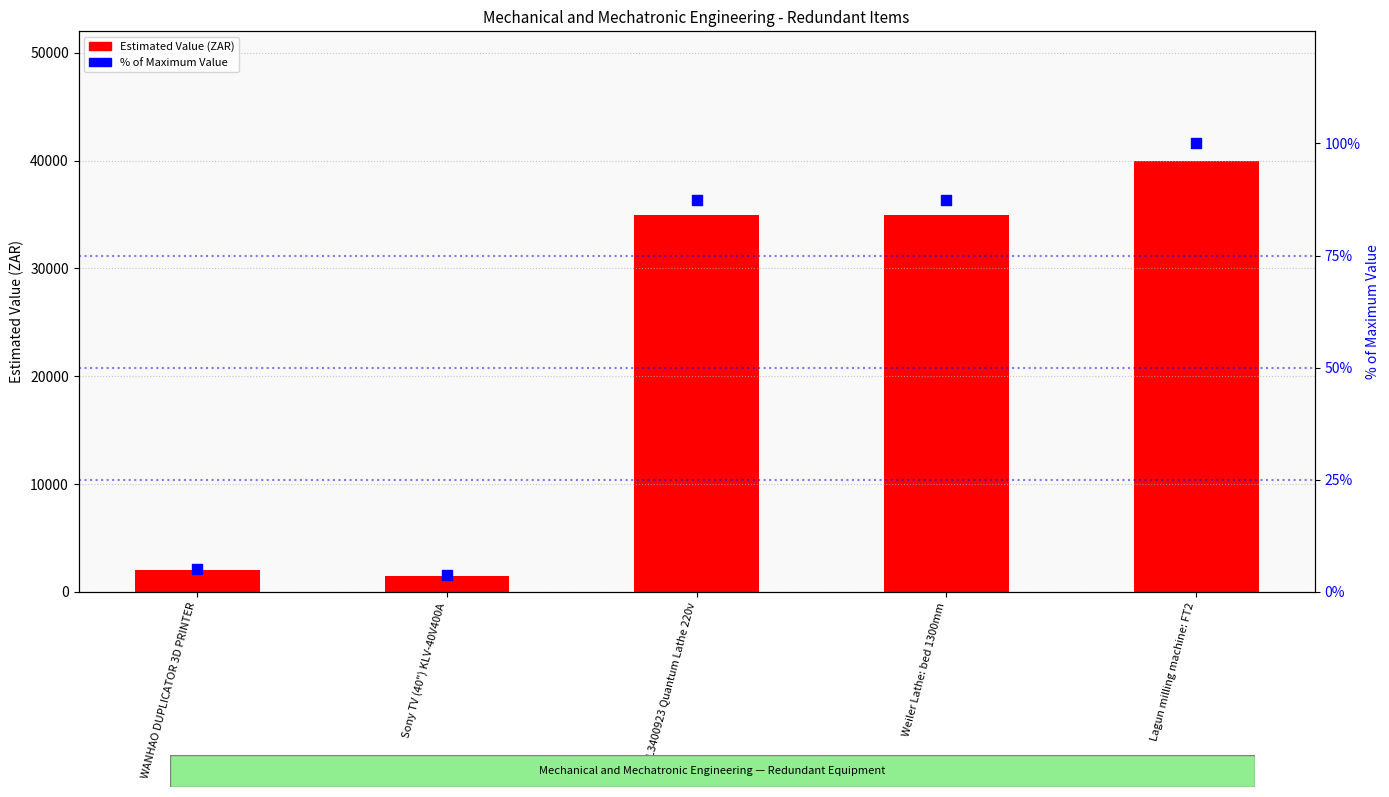

Which series has the widest spread of Y values?

Estimated Value (ZAR)